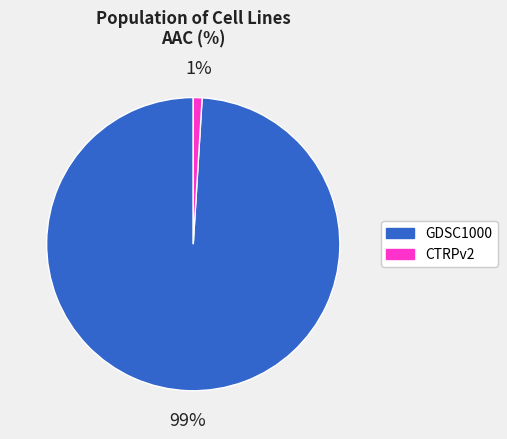

Which has a higher value, CTRPv2 or GDSC1000?

GDSC1000